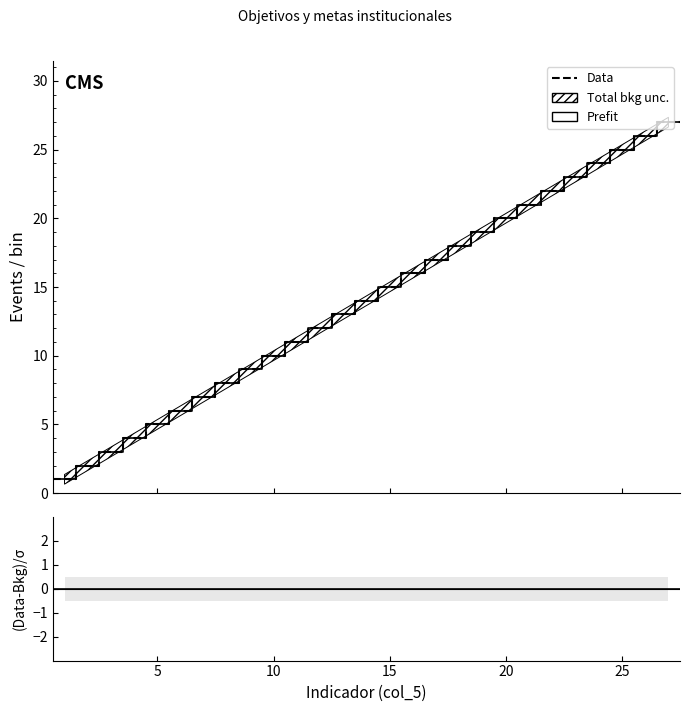

Is the value of Prefit at 0 greater than the value of Data at 23?

No